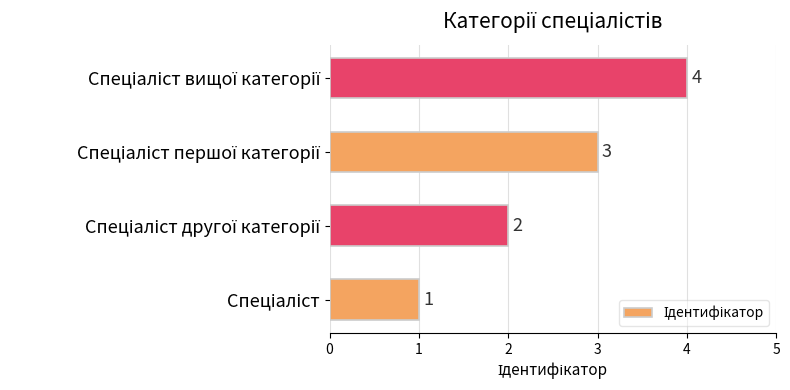

What is the sum of all values?

10